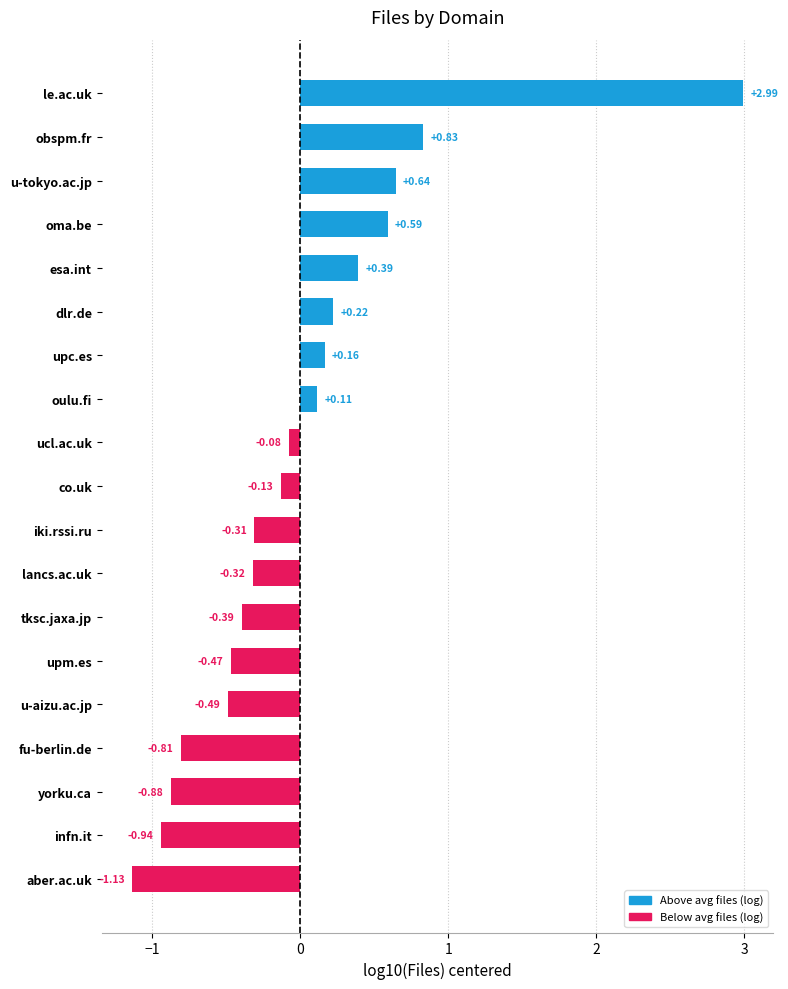

What is the label of the 19th bar from the bottom?

le.ac.uk